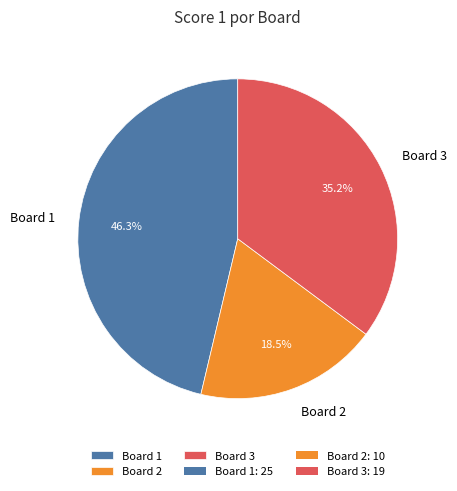

Approximately how many times larger is the value at Board 3 compared to Board 1?

0.8